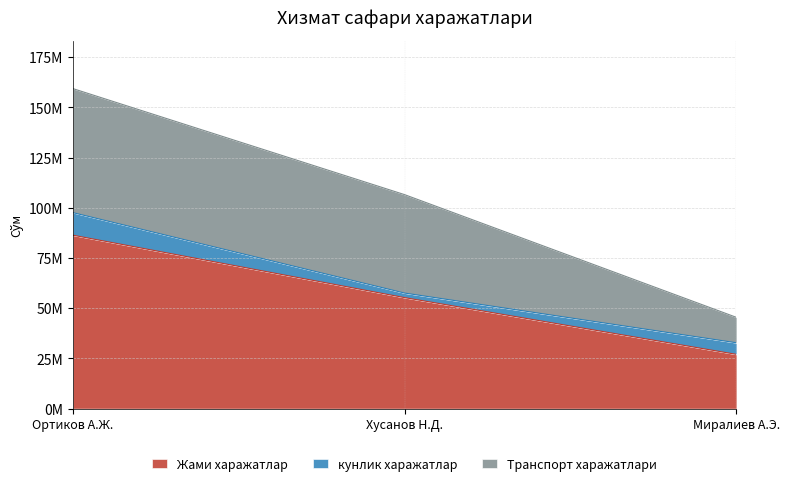

What is the sum of the Транспорт харажатлари values at Миралиев А.Э. and Ортиков А.Ж.?

74443090